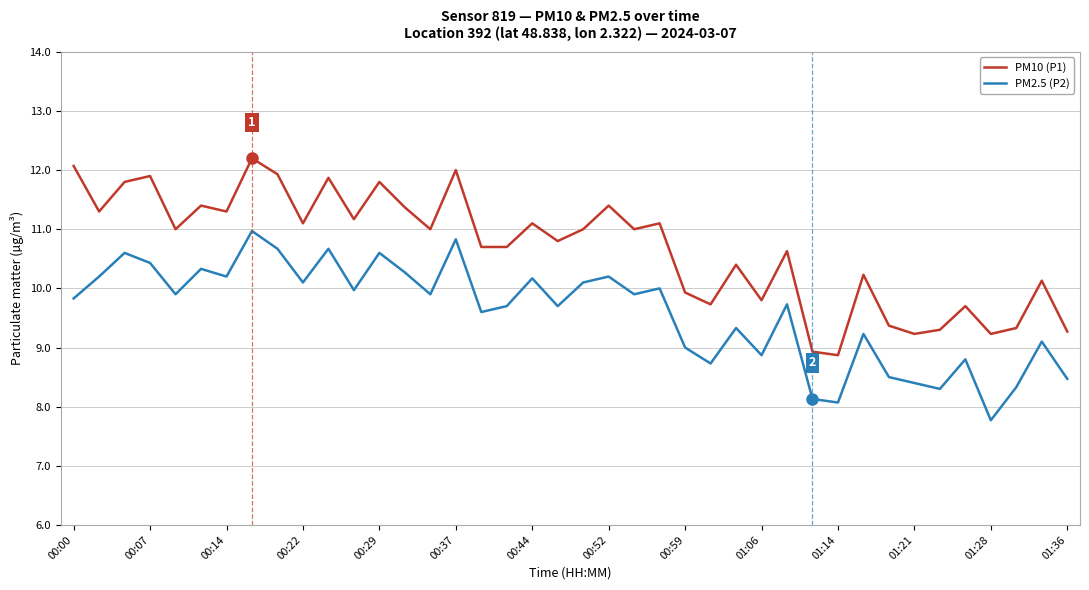

Which series has the largest total across all categories?

PM10 (P1)